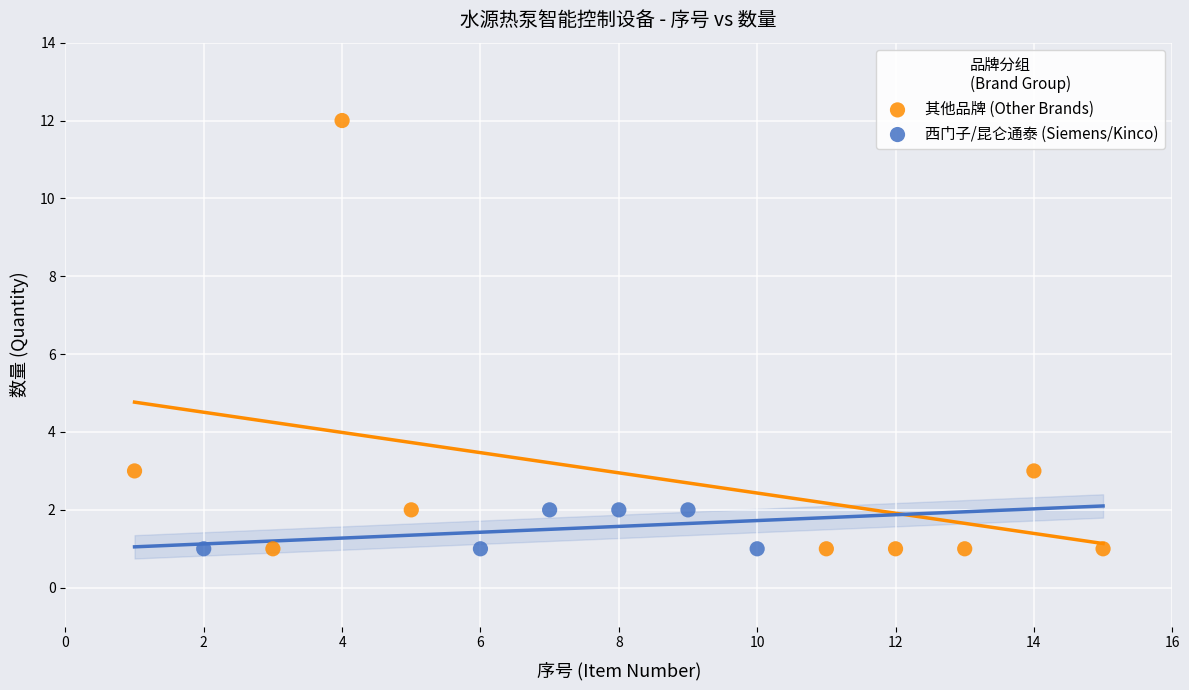

Which series reaches the maximum Y coordinate?

其他品牌 (Other Brands)